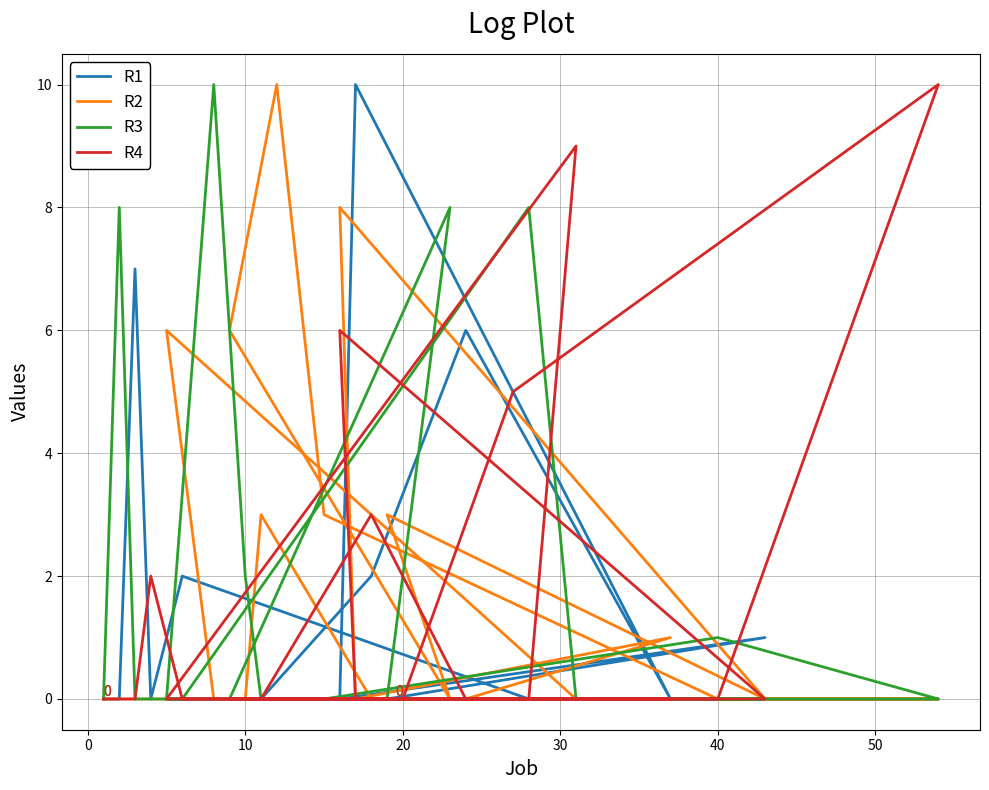

How many distinct data groups are displayed?

4